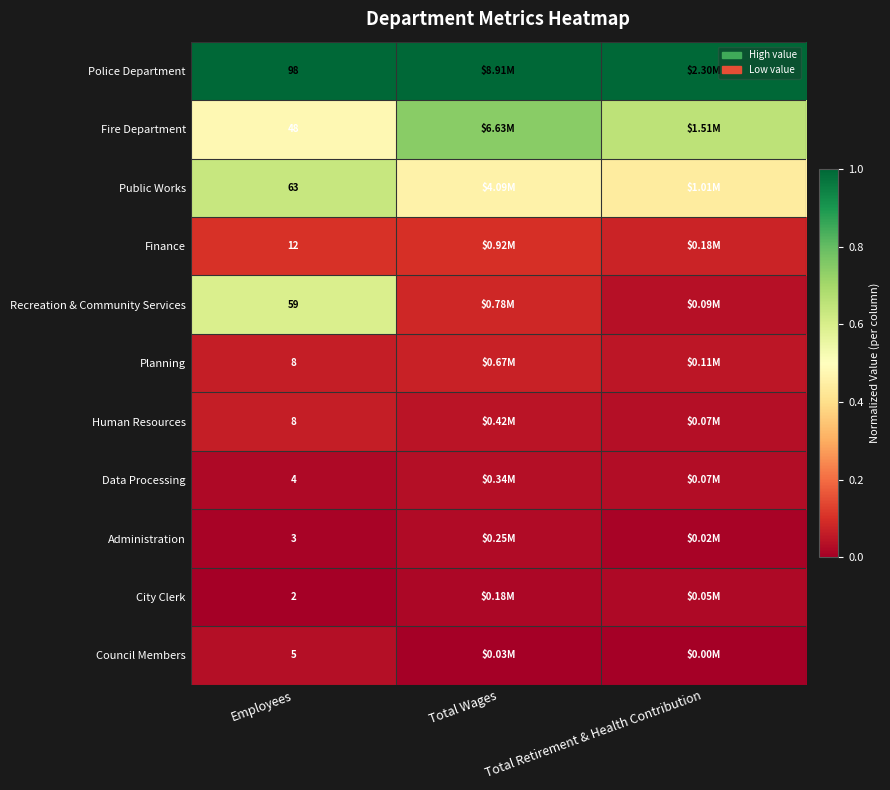

Which series has the largest total across all categories?

Police Department